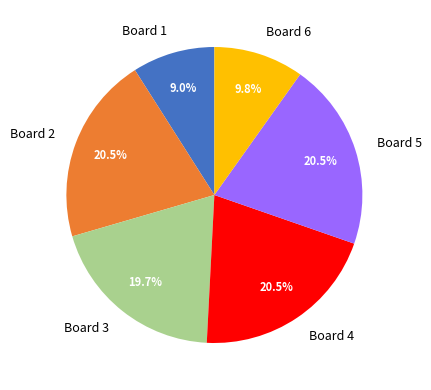

What is the total percentage of Board 6 and Board 4?

30.3%